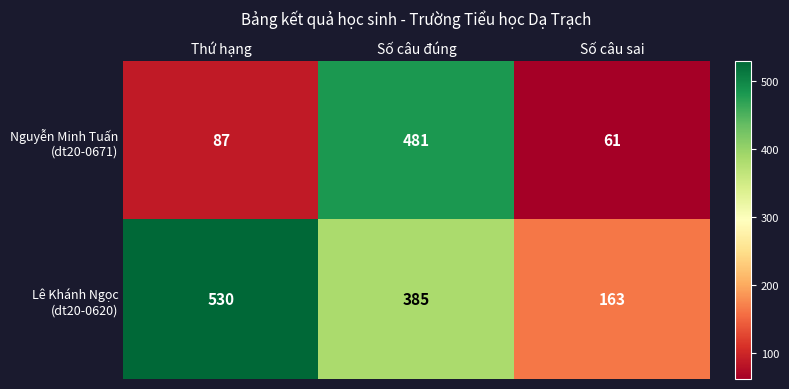

At which category does the chart reach its peak across all series?

Thứ hạng